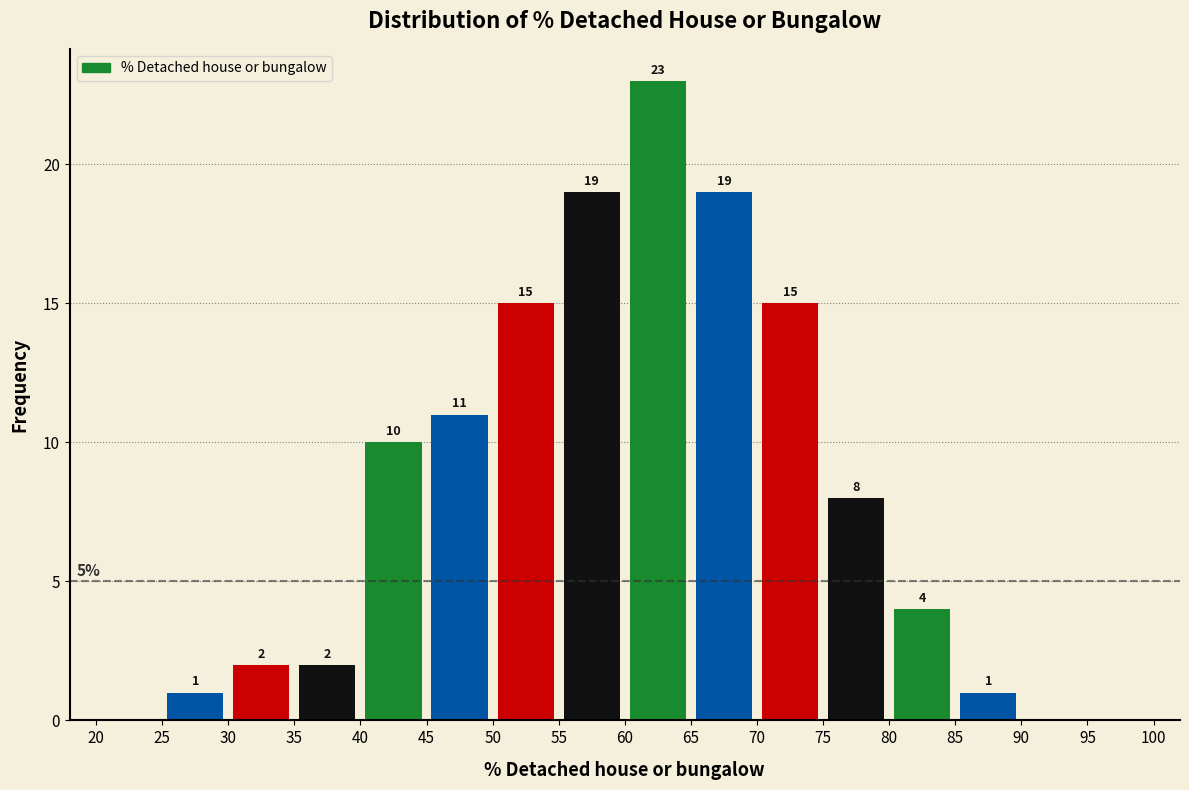

Over which range of the x-axis is the bar tallest?

60 to 65